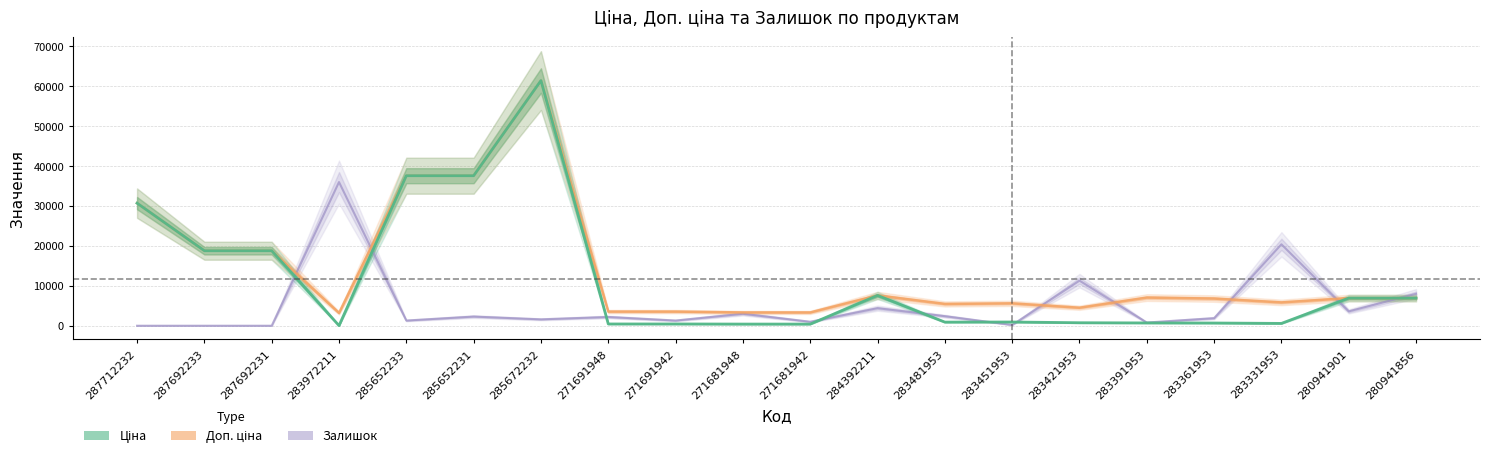

What is the total value across all series at 283331953?

26828.3